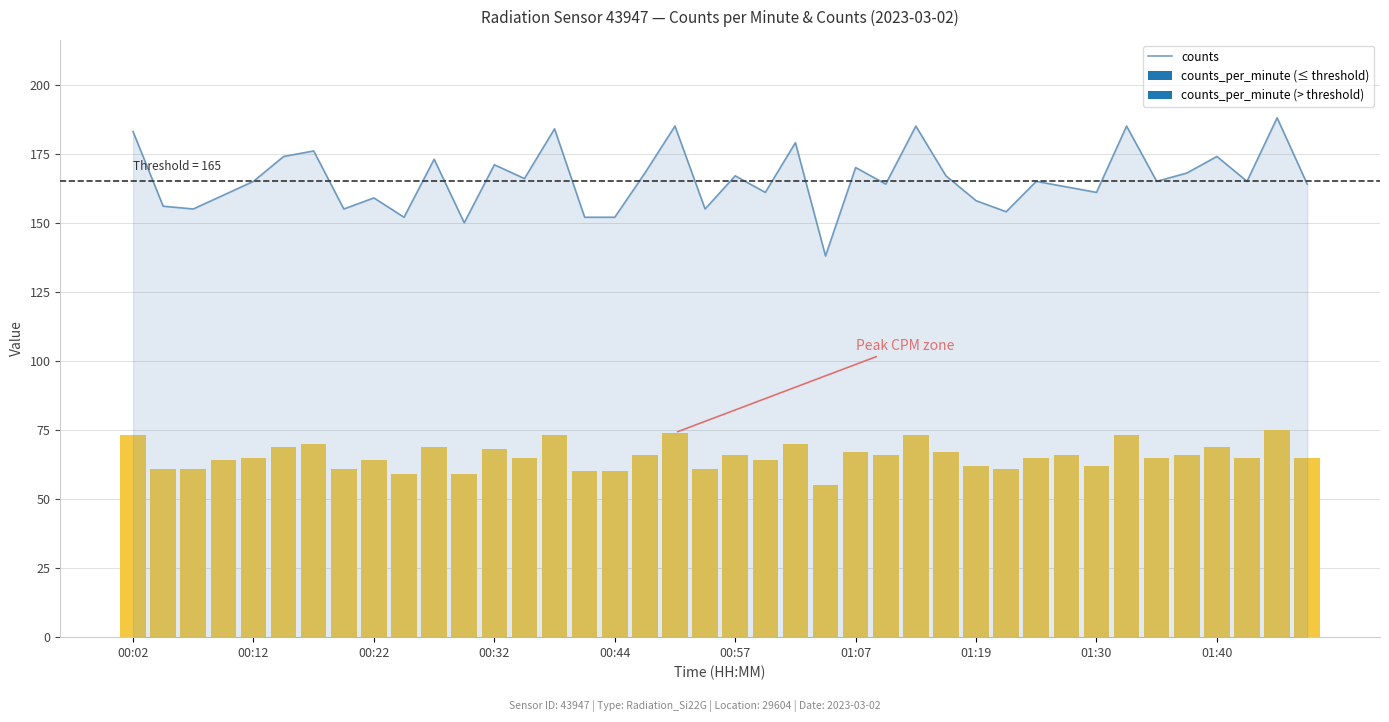

The counts series shows 247 at 00:12. True or false?

False